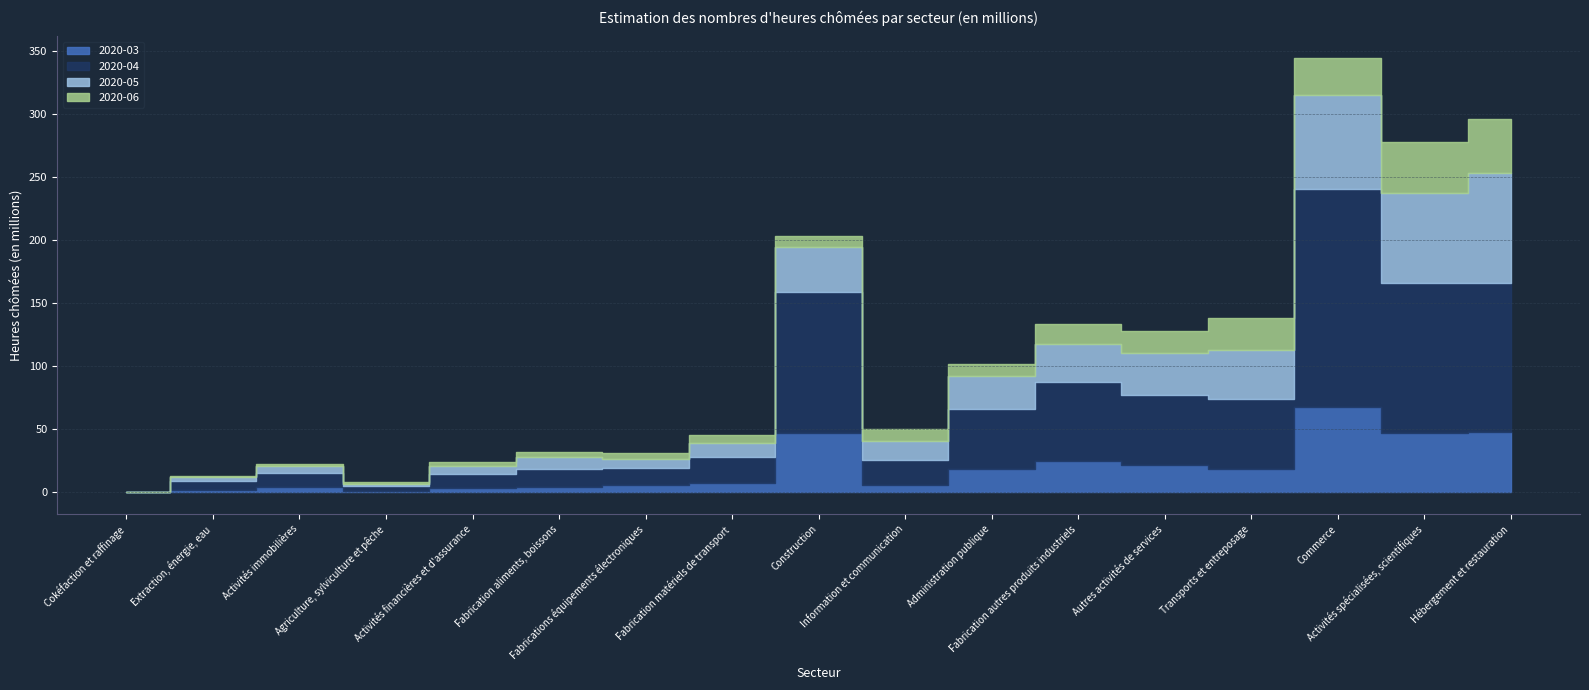

True or false: 2020-06 has a value of 0.0 at Cokéfaction et raffinage.

True